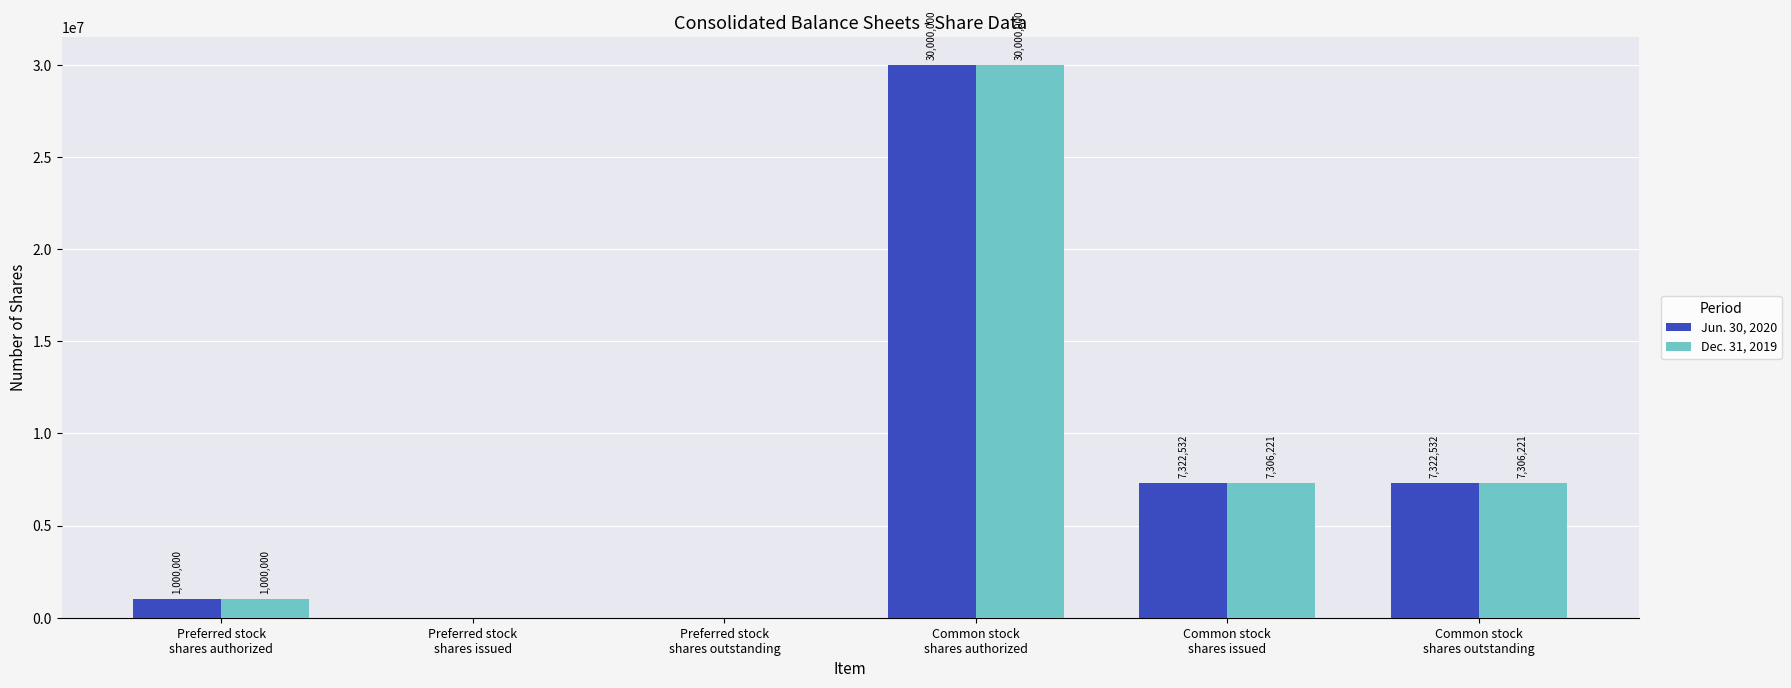

The value of Dec. 31, 2019 at Common stock
shares issued is 12877883. True or false?

False